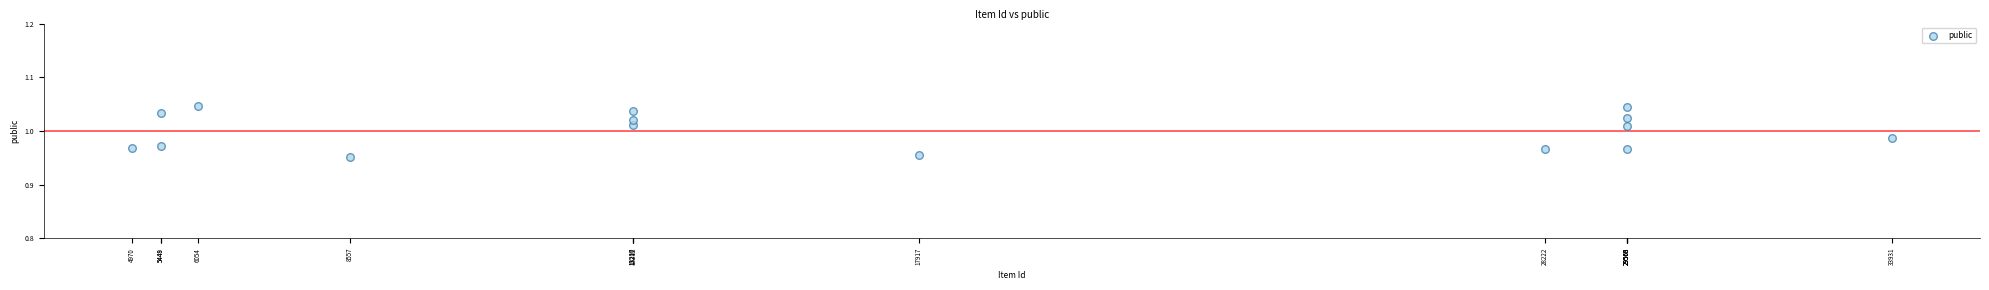

What is the range of X values (max minus min)?

28961.0